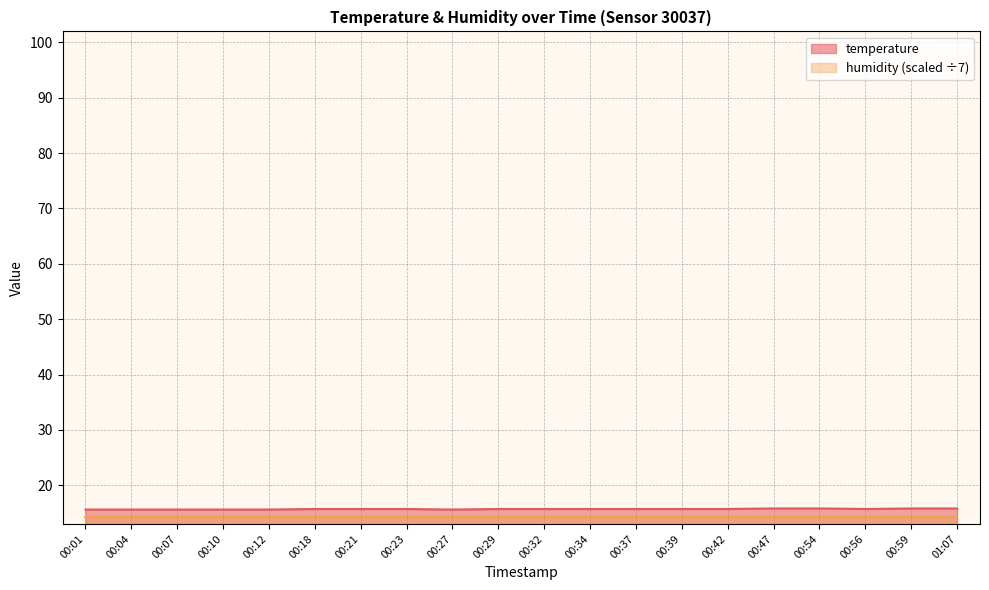

Is it true that the value at 00:04 is 8.9?

False